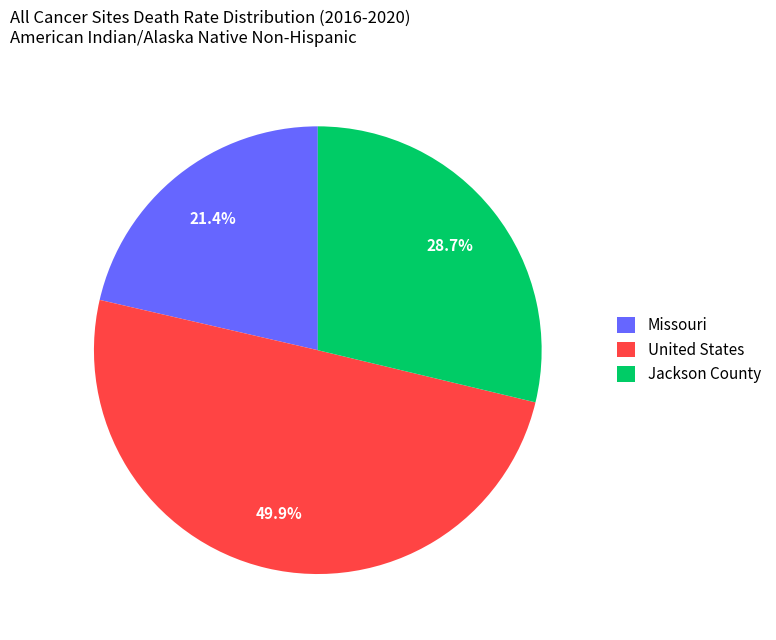

To the nearest percent, what is the combined percentage of United States and Jackson County?

79%